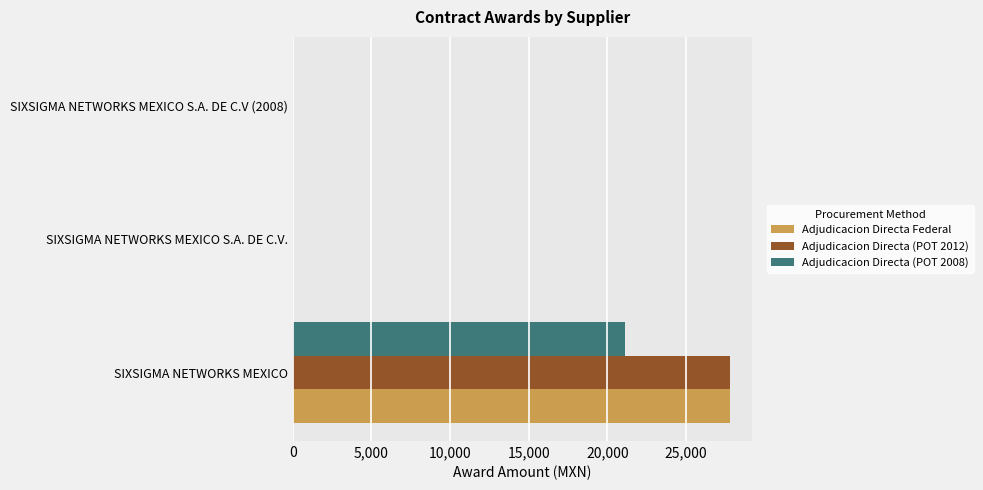

What is the total value across all series at SIXSIGMA NETWORKS MEXICO?

76787